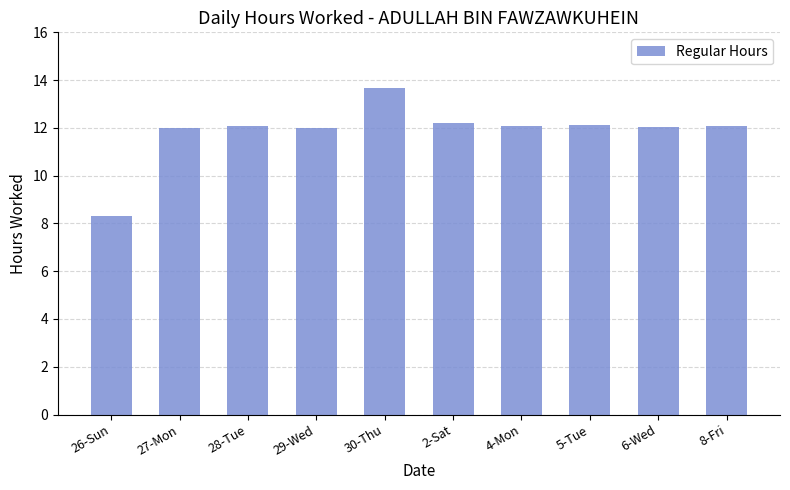

What is the approximate value at 2-Sat?

12.2